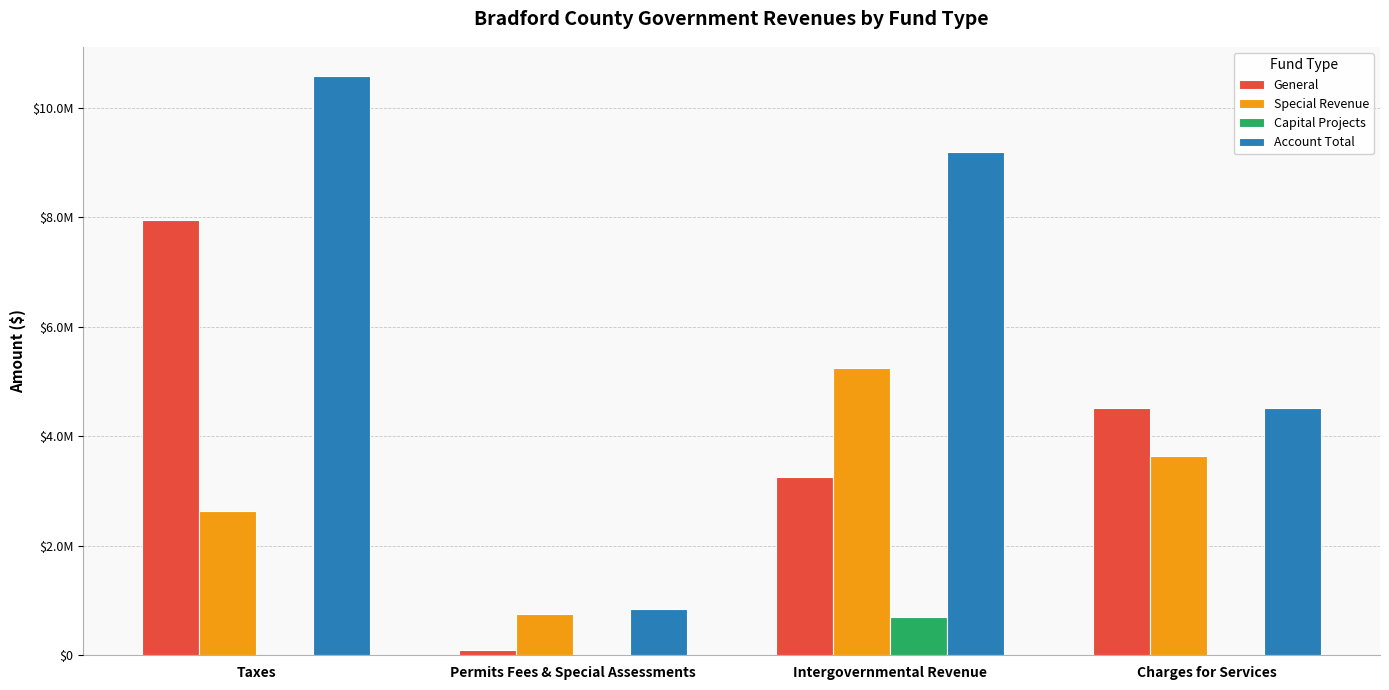

What is the sum of all Special Revenue values?

12248233